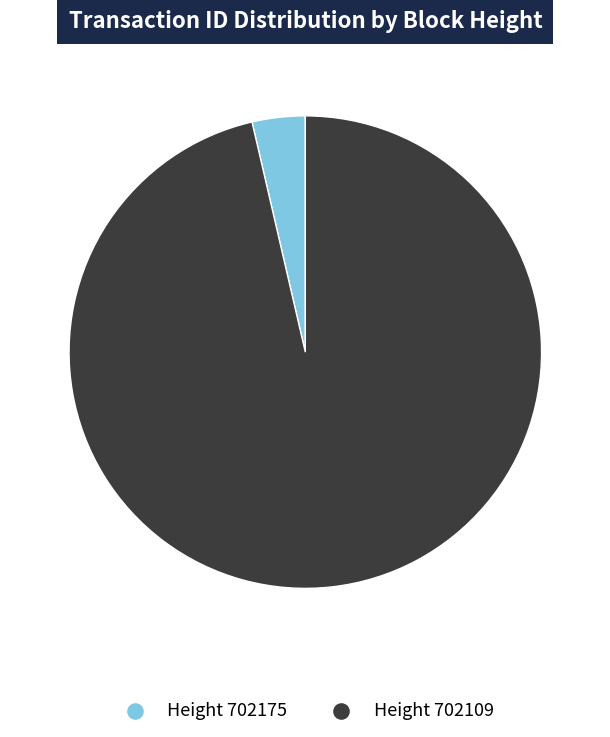

Does any single category account for the majority?

Yes